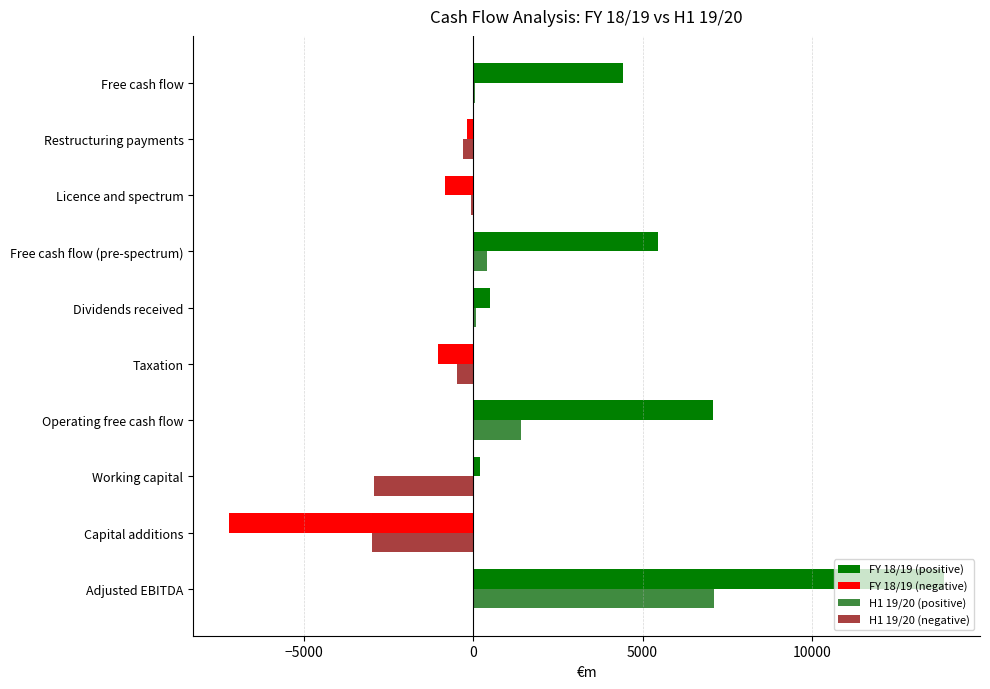

Count the number of categories in the chart.

10